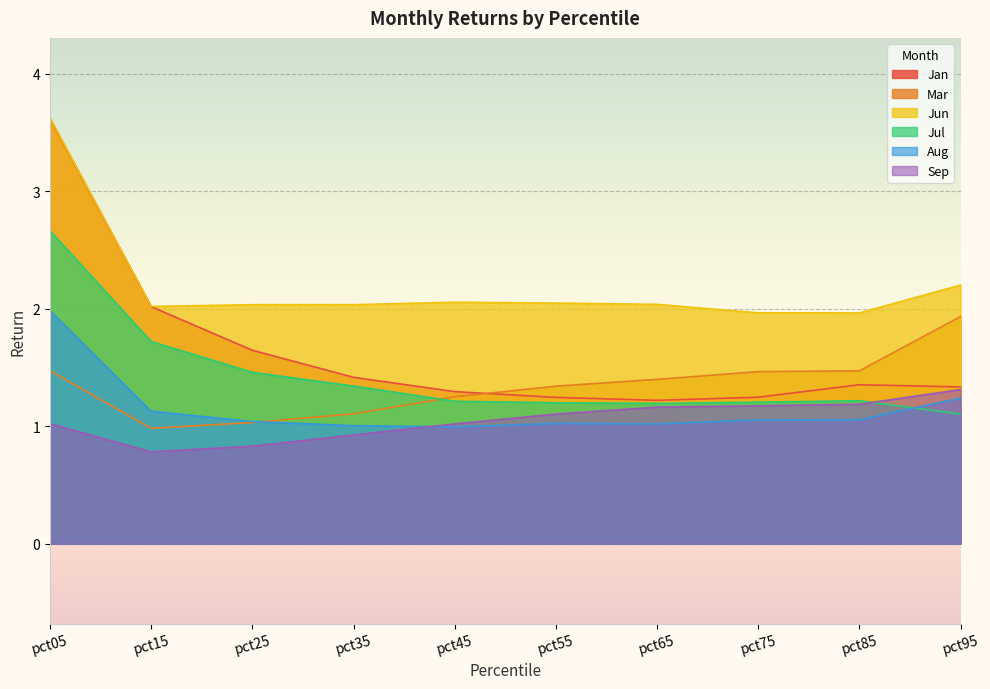

How many categories are shown in the chart?

10